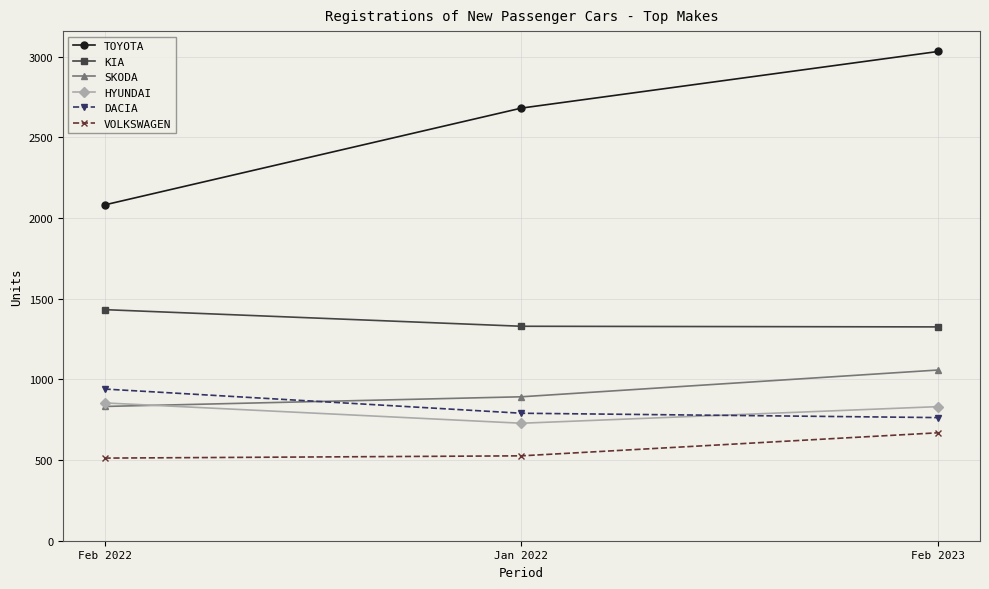

What is the difference between the KIA values at Feb 2022 and Jan 2022?

103